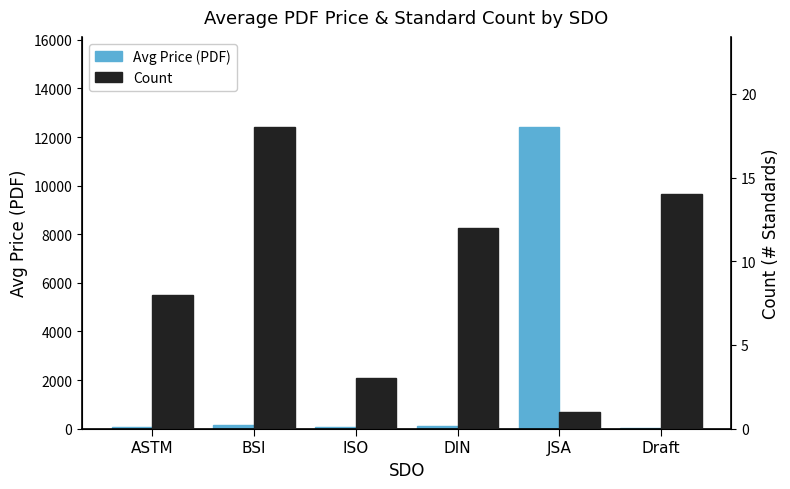

Which has a higher value, BSI or JSA?

JSA